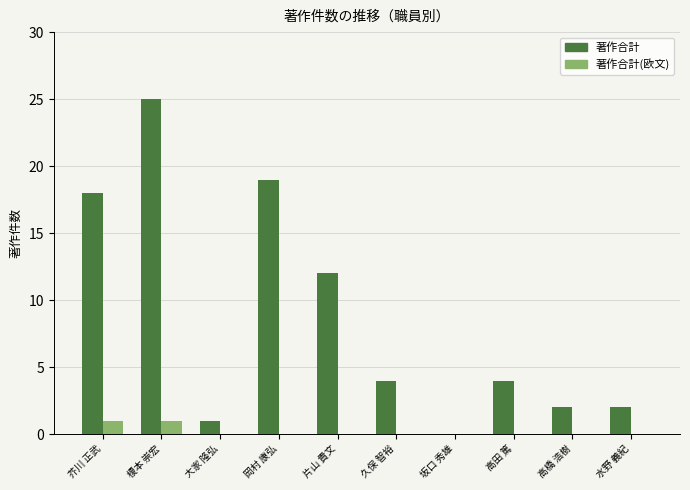

Reading left to right, what are all the values shown in this chart?

著作合計: 芥川 正武=18	榎本 崇宏=25	大家 隆弘=1	岡村 康弘=19	片山 貴文=12	久保 智裕=4	坂口 秀雄=0	高田 篤=4	高橋 浩樹=2	水野 義紀=2
著作合計(欧文): 芥川 正武=1	榎本 崇宏=1	大家 隆弘=0	岡村 康弘=0	片山 貴文=0	久保 智裕=0	坂口 秀雄=0	高田 篤=0	高橋 浩樹=0	水野 義紀=0